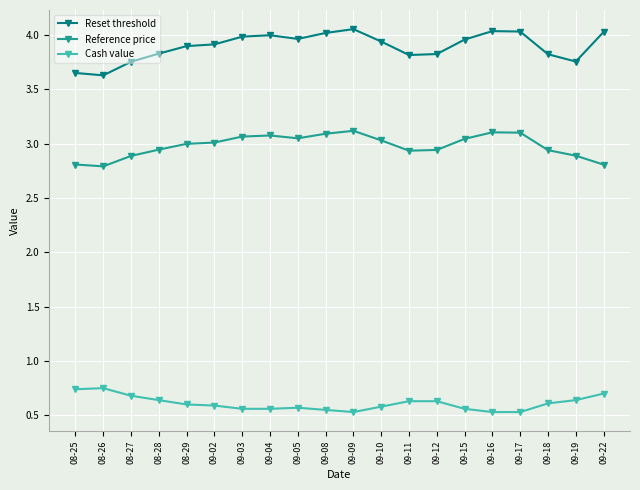

Rank the series by their average value, from lowest to highest.

Cash value, Reference price, Reset threshold